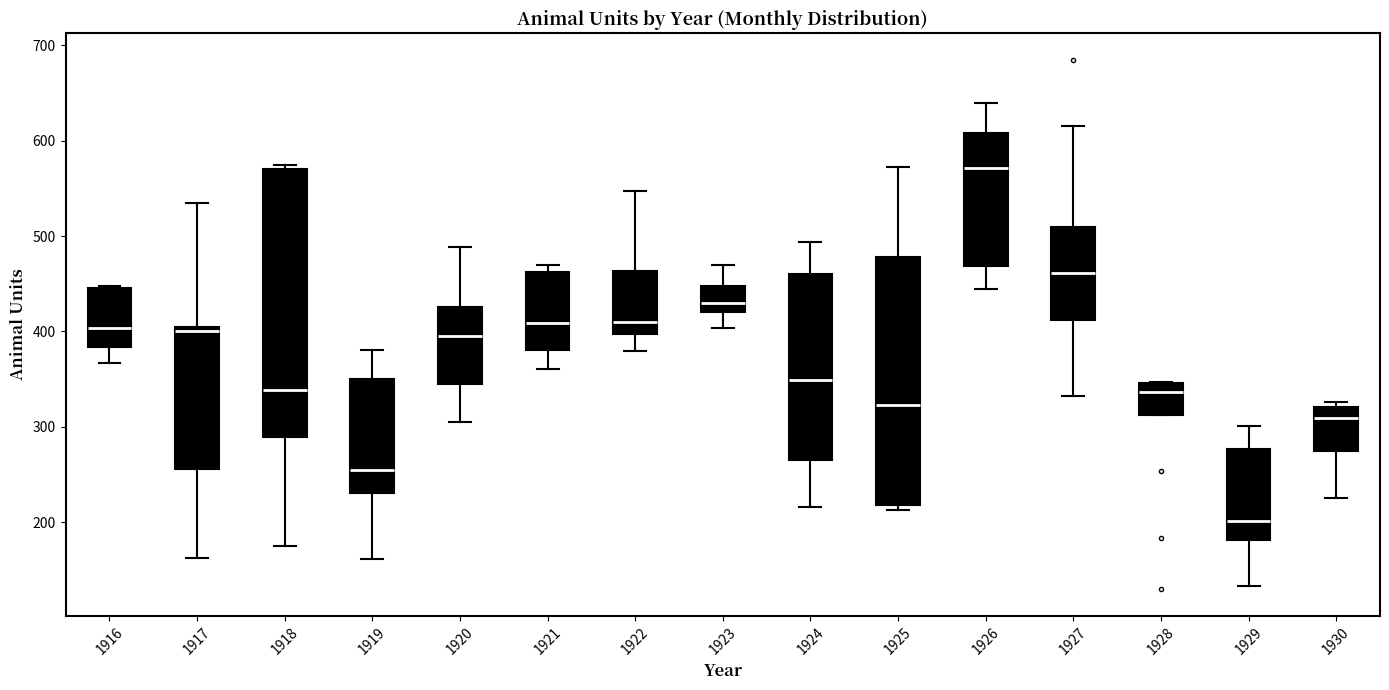

Reading left to right, read every box against the y-axis: the position of its median line, the range the box covers, and the ends of its whiskers. The values are not printed on the chart, so give them approximately, as read against the axis.

1916: median 400, box 380 to 450, whiskers 370 to 450
1917: median 400 (just below the box's upper edge), box 260 to 400, whiskers 160 to 540
1918: median 340, box 290 to 570, whiskers 180 to 580
1919: median 260, box 230 to 350, whiskers 160 to 380
1920: median 400, box 350 to 430, whiskers 310 to 490
1921: median 410, box 380 to 460, whiskers 360 to 470
1922: median 410, box 400 to 460, whiskers 380 to 550
1923: median 430, box 420 to 450, whiskers 400 to 470
1924: median 350, box 270 to 460, whiskers 220 to 490
1925: median 320, box 220 to 480, whiskers 210 to 570
1926: median 570, box 470 to 610, whiskers 440 to 640
1927: median 460, box 410 to 510, whiskers 330 to 620
1928: median 340, box 310 to 350, whiskers 310 to 350
1929: median 200, box 180 to 280, whiskers 130 to 300
1930: median 310, box 280 to 320, whiskers 230 to 330